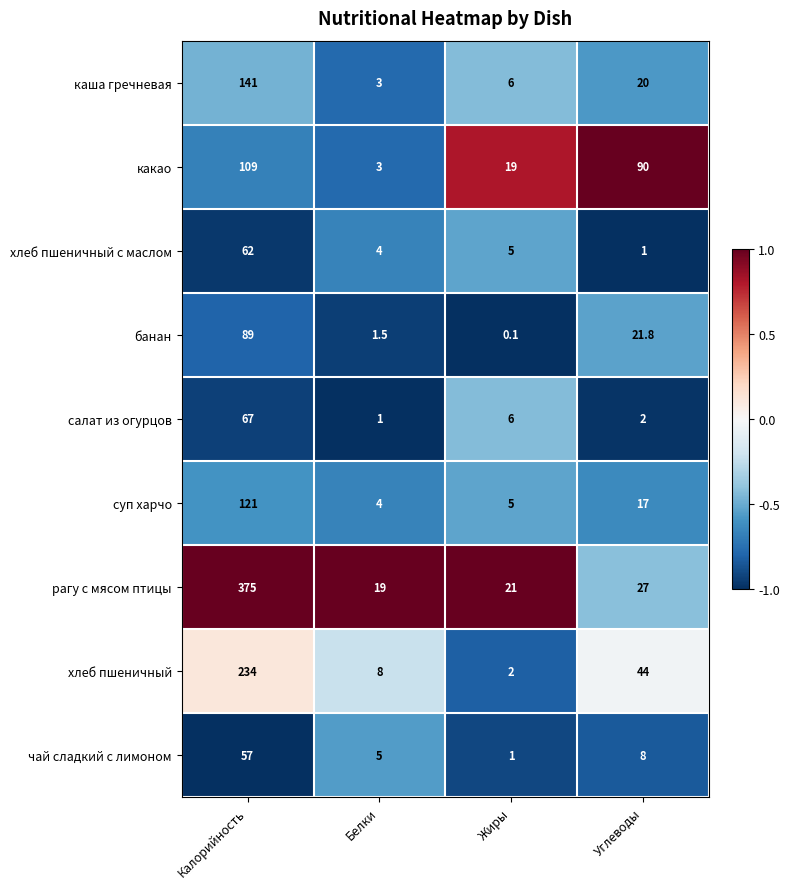

Count the number of data series in this chart.

9